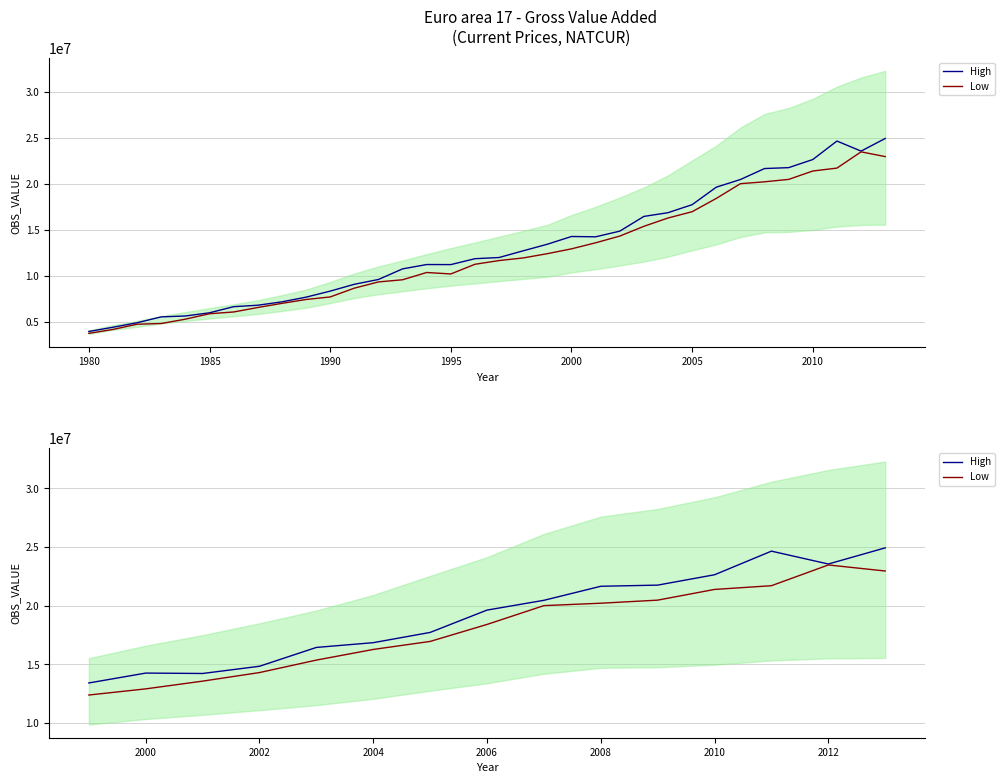

True or false: Low has a value of 4972736.0 at 12.

False